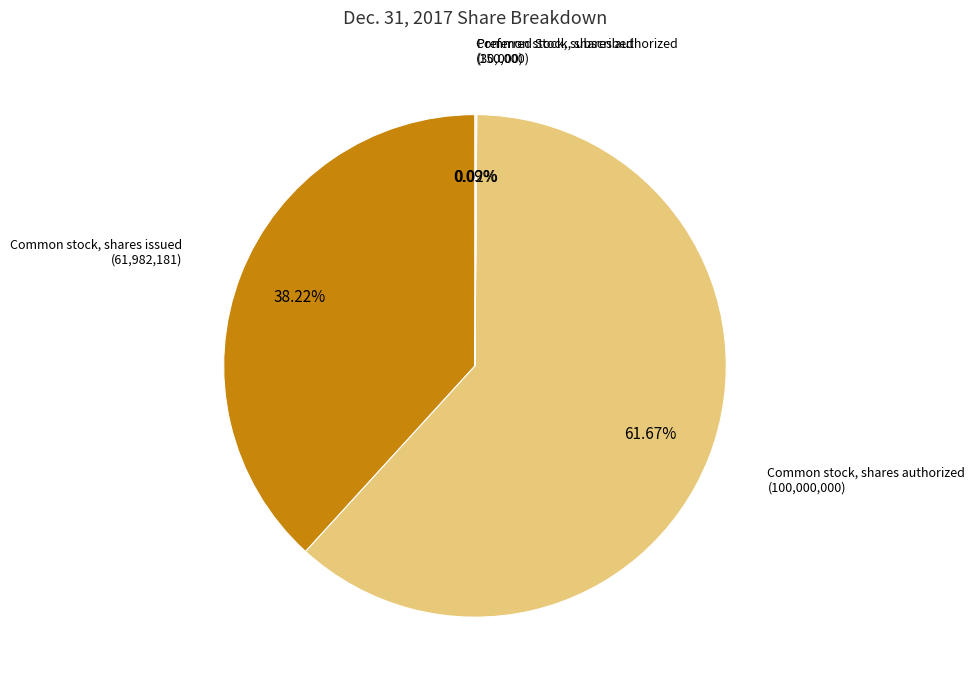

Between Common stock, shares authorized and Common stock, shares issued, which is larger?

Common stock, shares authorized